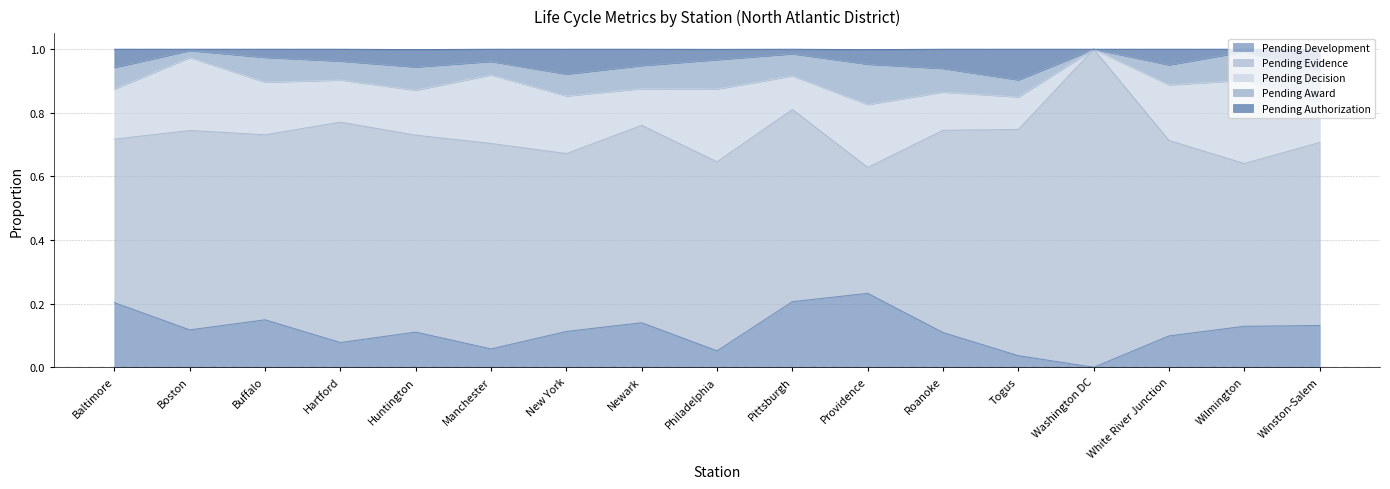

What is the label of the 8th point from the right?

Pittsburgh